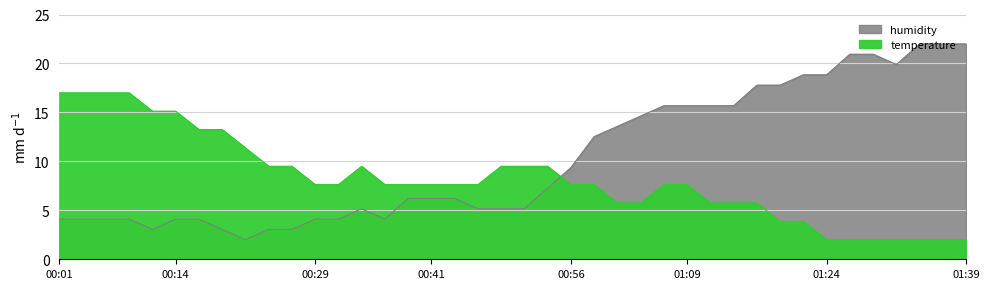

Which series has the largest total across all categories?

humidity